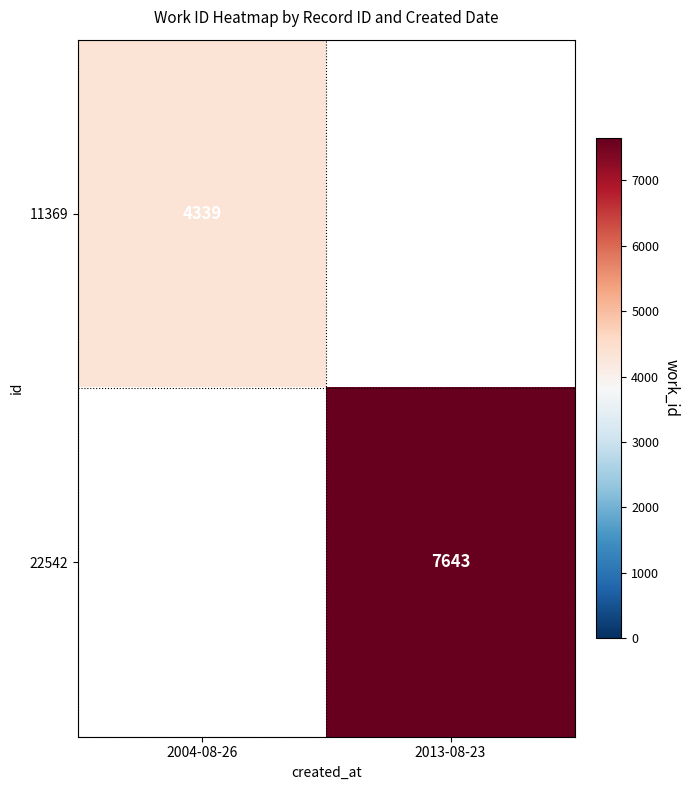

True or false: 11369 has a value of 4339 at 2004-08-26.

True